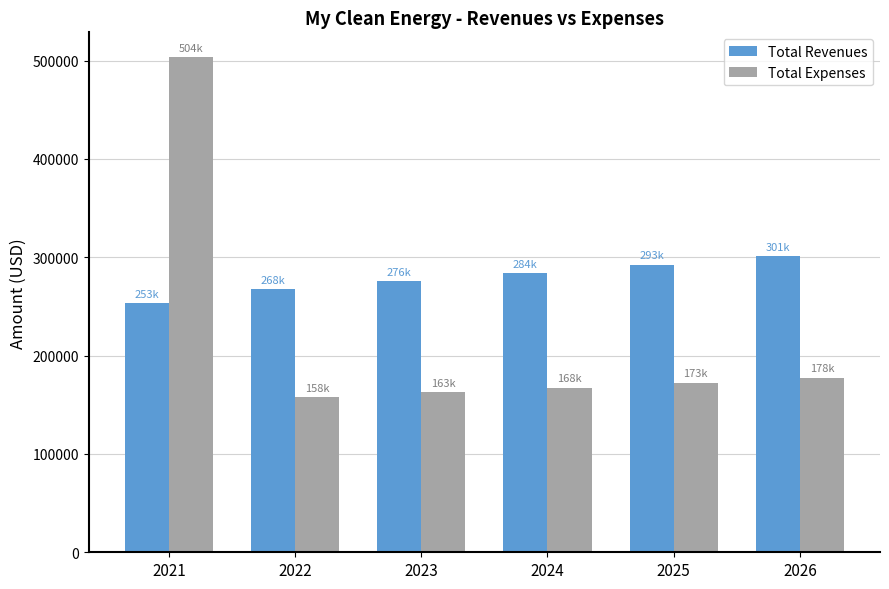

What is the spread (max minus min) of values at 2021?

250224.7